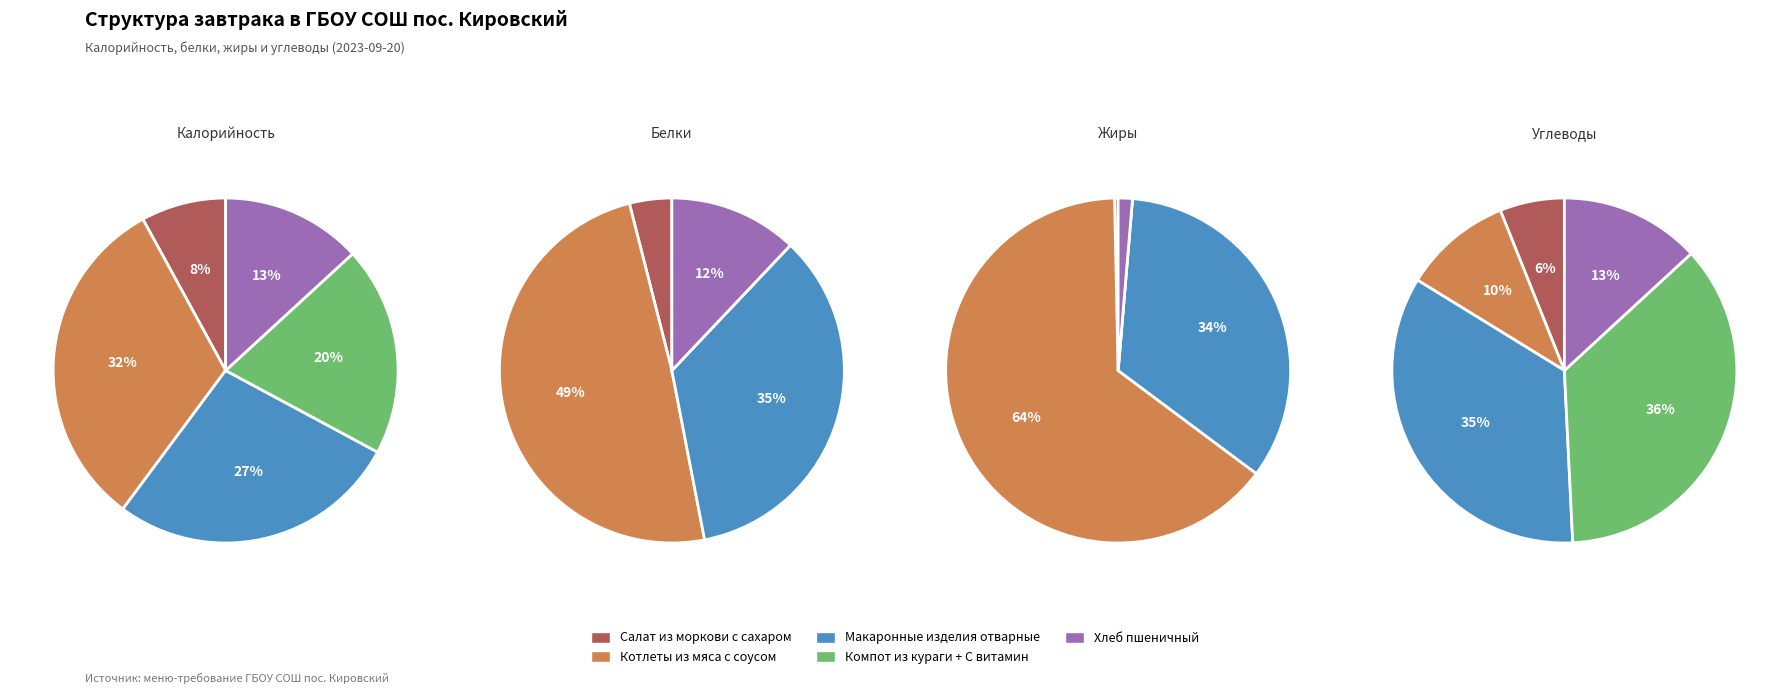

Which category has the smallest portion of the pie?

Компот из кураги + С витамин